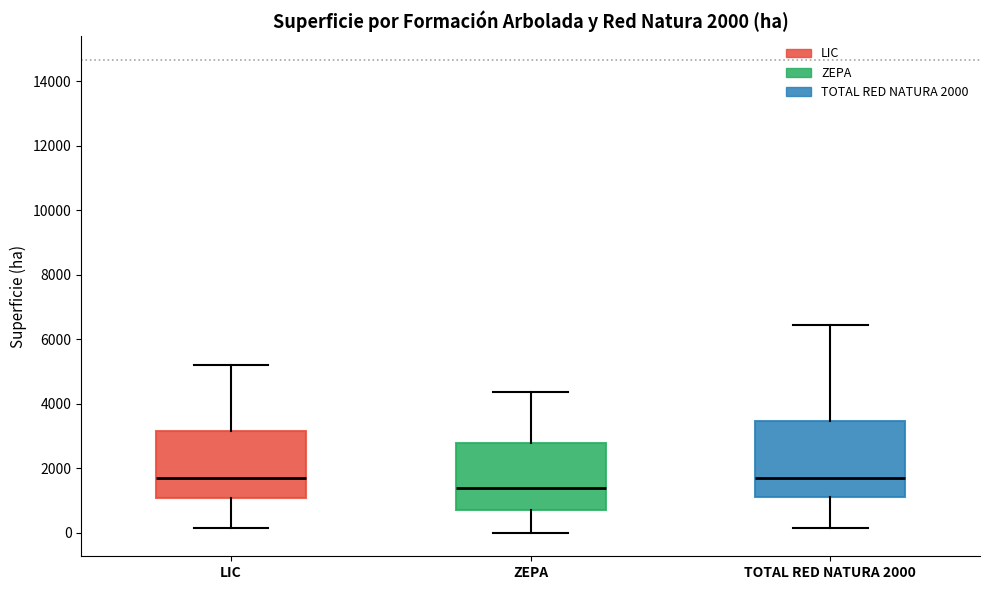

Which box has the lowest median line?

ZEPA